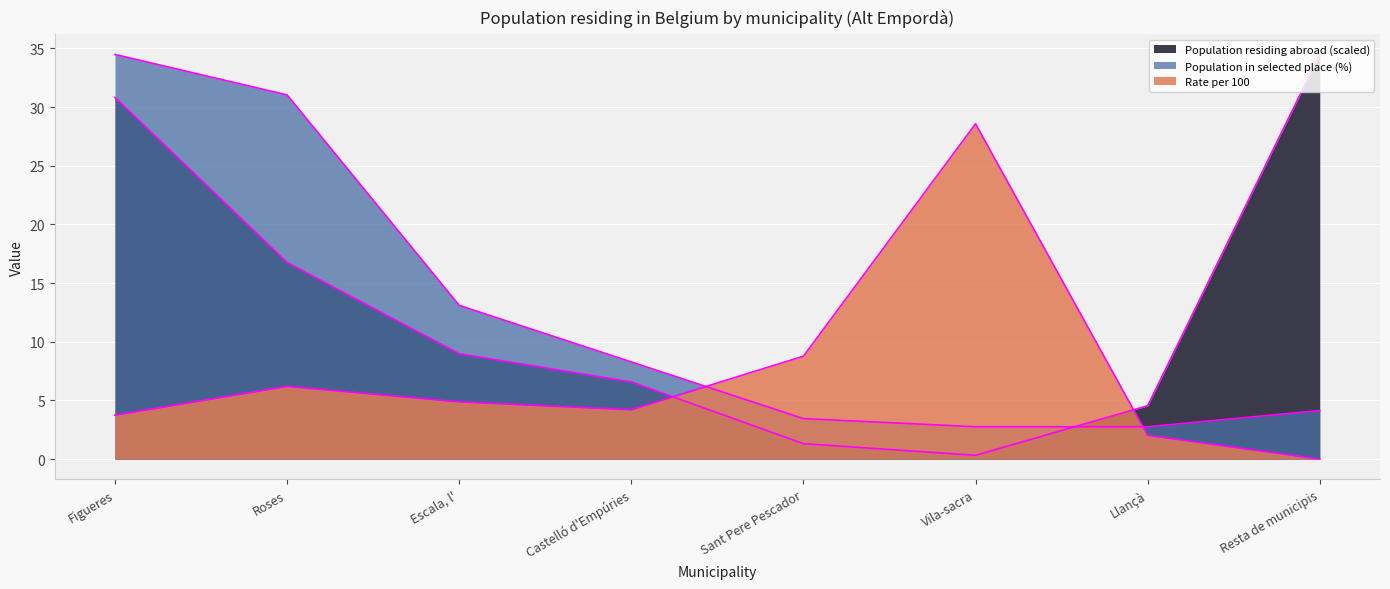

The value of Population residing abroad at Resta de municipis is 10.0. True or false?

False